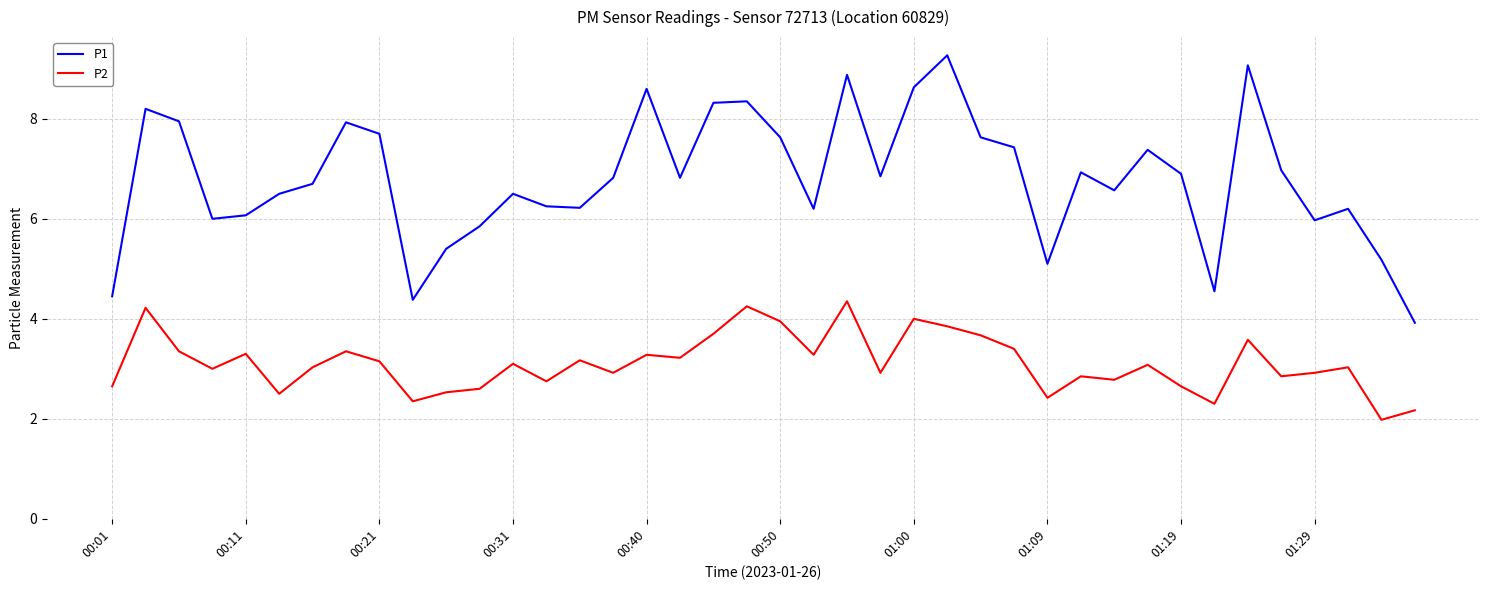

List the series in order of their overall mean, lowest first.

P2, P1